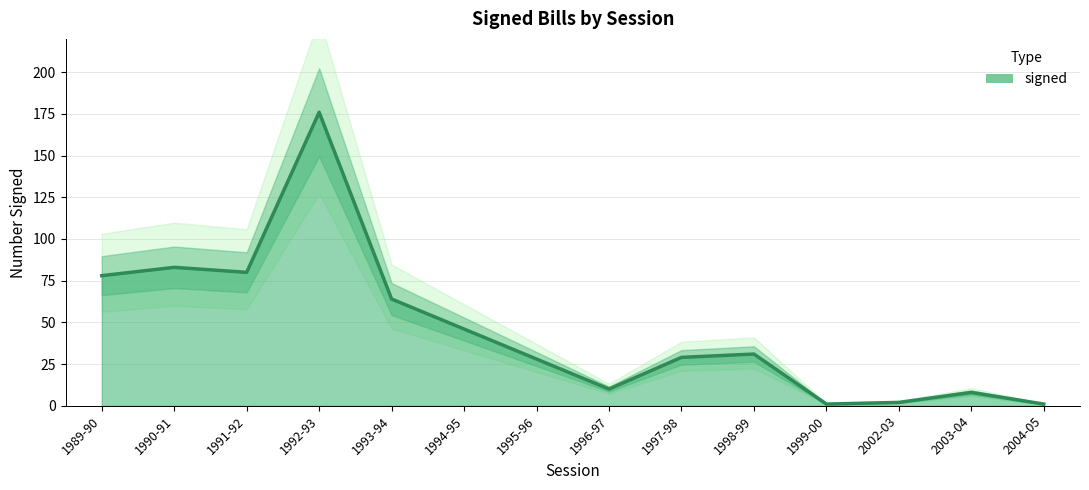

Between 2002-03 and 1999-00, which is larger?

2002-03